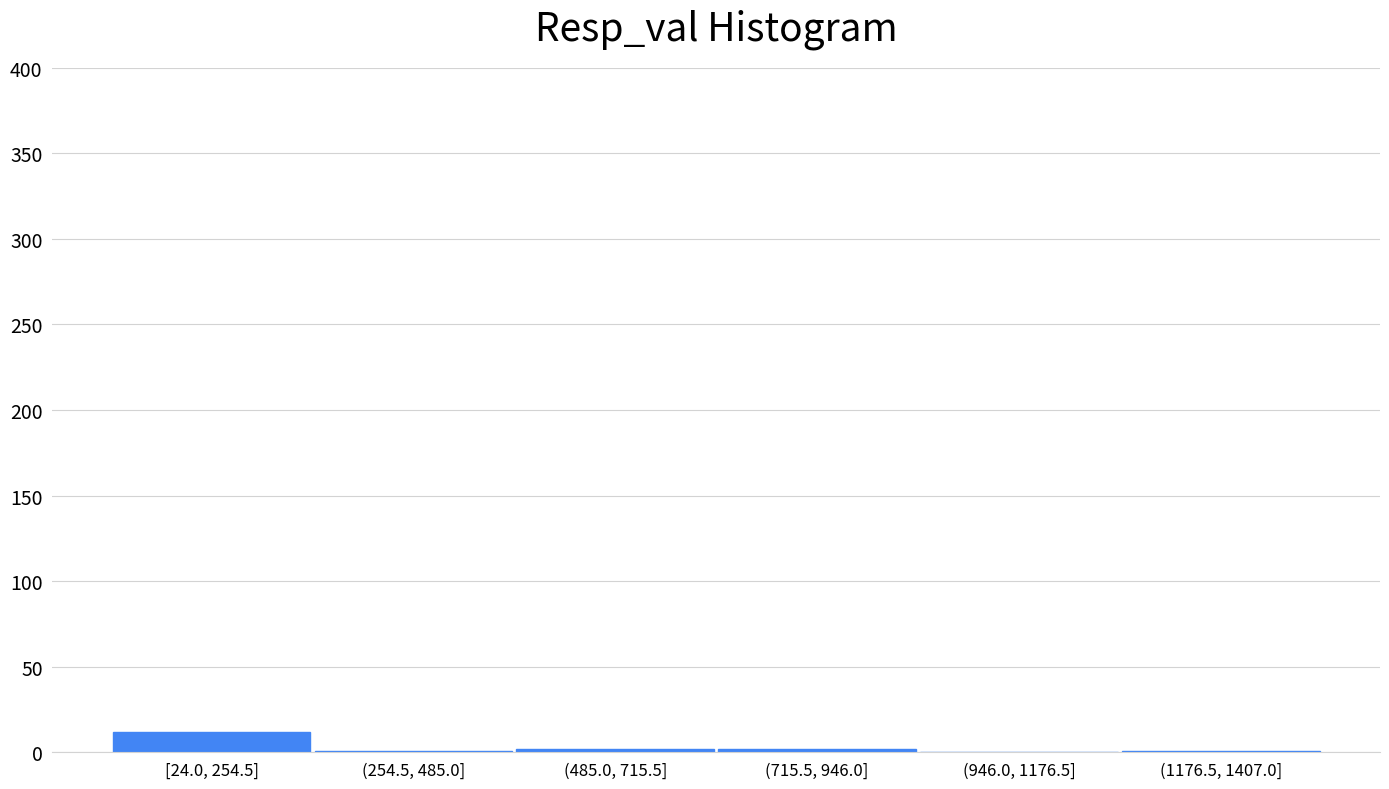

Which category has the highest value across all series?

[24.0, 254.5]